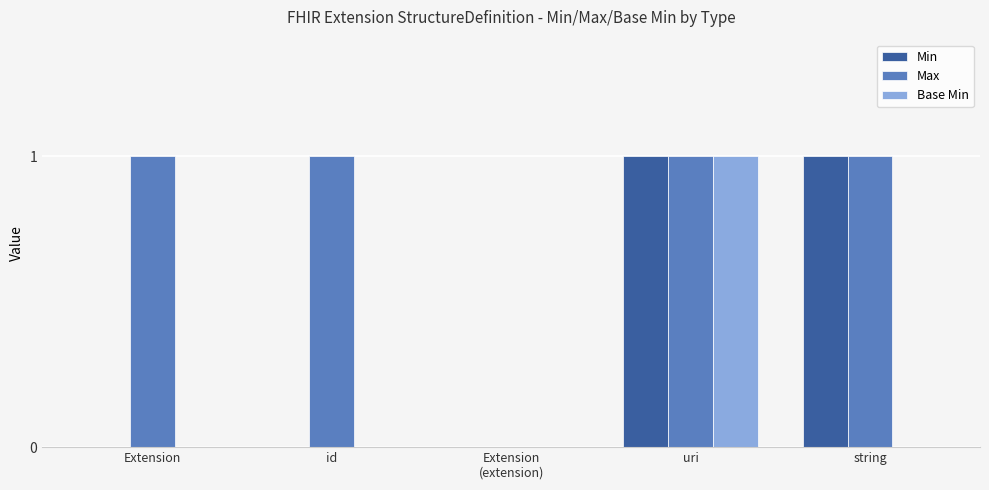

What are all the series names shown in the legend?

Min, Max, Base Min